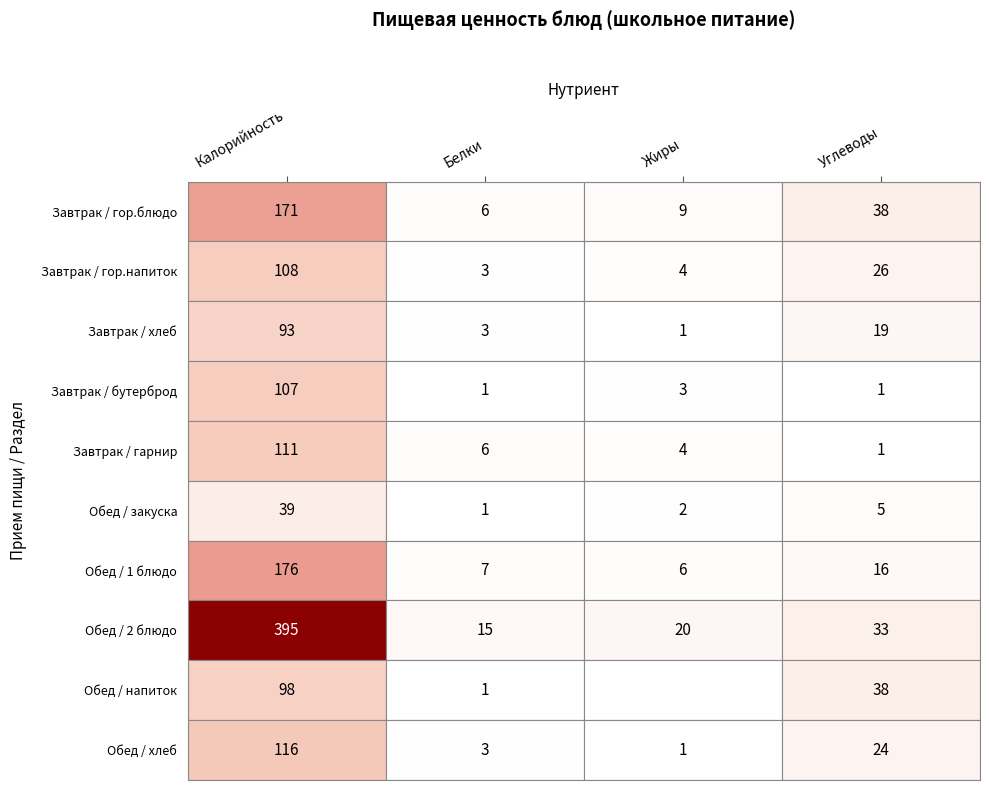

What is the difference between the Завтрак / гор.напиток values at Жиры and Белки?

1